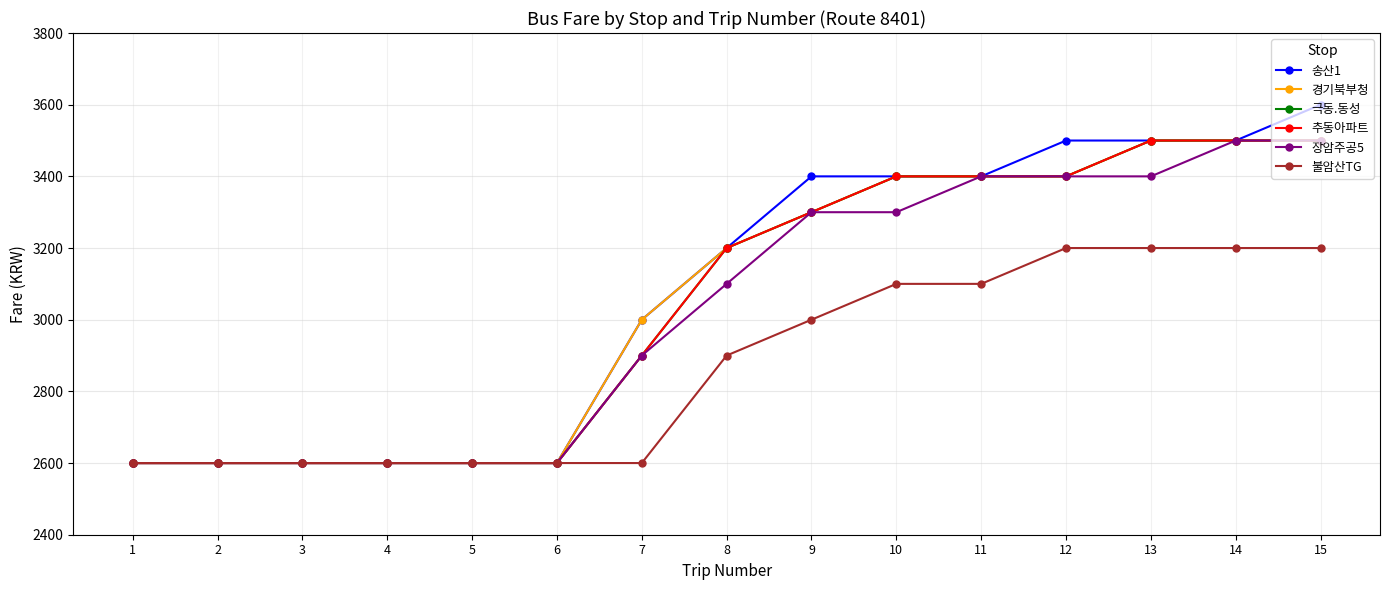

Reading left to right, transcribe all the data shown in this chart.

송산1: 1=2600	2=2600	3=2600	4=2600	5=2600	6=2600	7=3000	8=3200	9=3400	10=3400	11=3400	12=3500	13=3500	14=3500	15=3600
경기북부청: 1=2600	2=2600	3=2600	4=2600	5=2600	6=2600	7=3000	8=3200	9=3300	10=3400	11=3400	12=3400	13=3500	14=3500	15=3500
극동.동성: 1=2600	2=2600	3=2600	4=2600	5=2600	6=2600	7=2900	8=3200	9=3300	10=3400	11=3400	12=3400	13=3500	14=3500	15=3500
추동아파트: 1=2600	2=2600	3=2600	4=2600	5=2600	6=2600	7=2900	8=3200	9=3300	10=3400	11=3400	12=3400	13=3500	14=3500	15=3500
장암주공5: 1=2600	2=2600	3=2600	4=2600	5=2600	6=2600	7=2900	8=3100	9=3300	10=3300	11=3400	12=3400	13=3400	14=3500	15=3500
불암산TG: 1=2600	2=2600	3=2600	4=2600	5=2600	6=2600	7=2600	8=2900	9=3000	10=3100	11=3100	12=3200	13=3200	14=3200	15=3200